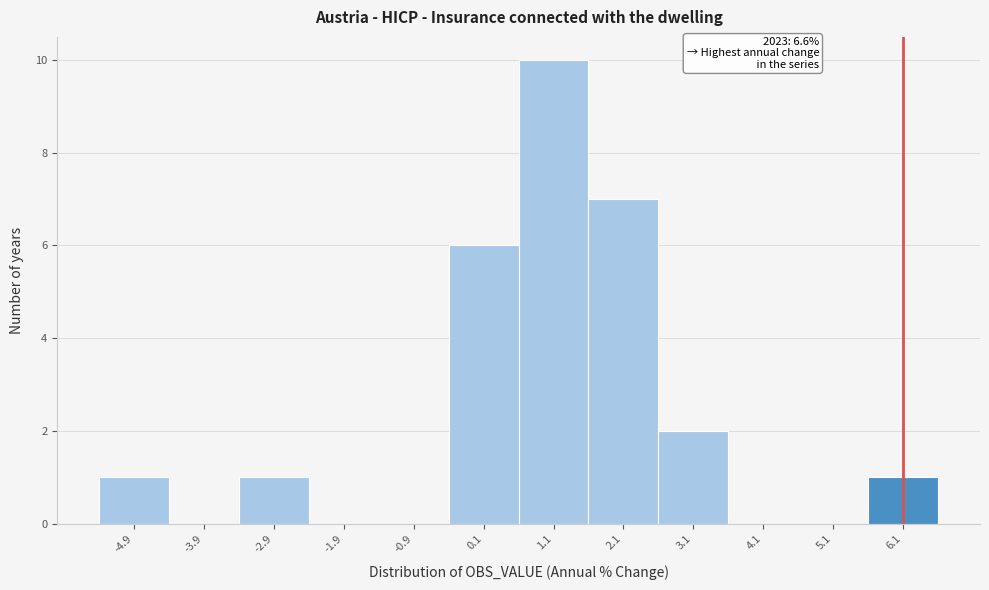

Reading right to left, list all the values displayed in this chart.

6.1=1	5.1=0	4.1=0	3.1=2	2.1=7	1.1=10	0.1=6	-0.9=0	-1.9=0	-2.9=1	-3.9=0	-4.9=1